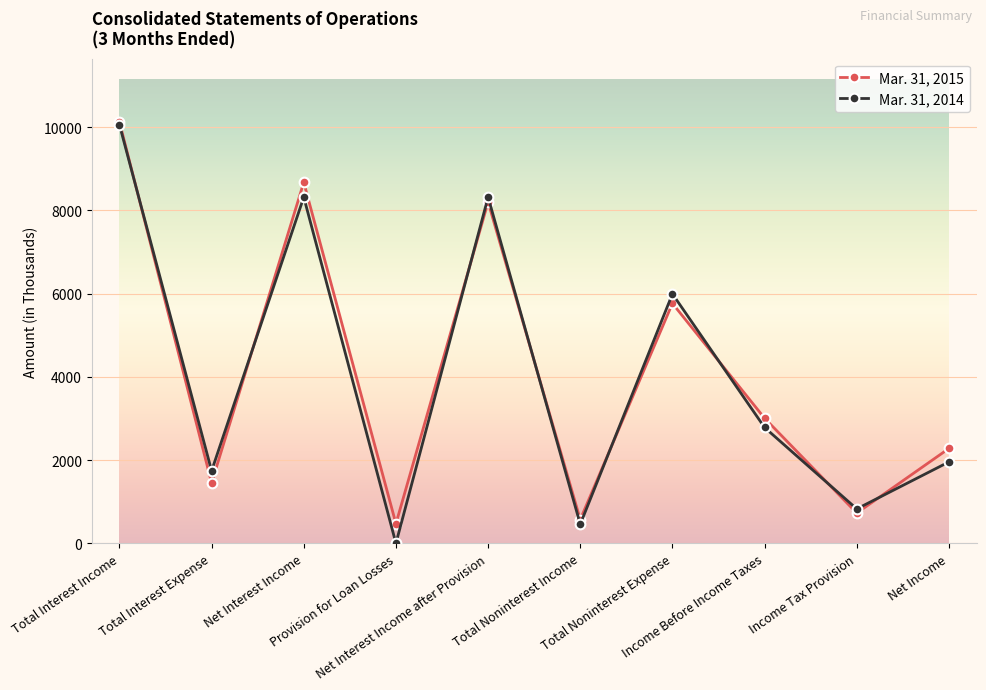

List the series in order of their overall mean, lowest first.

Mar. 31, 2014, Mar. 31, 2015